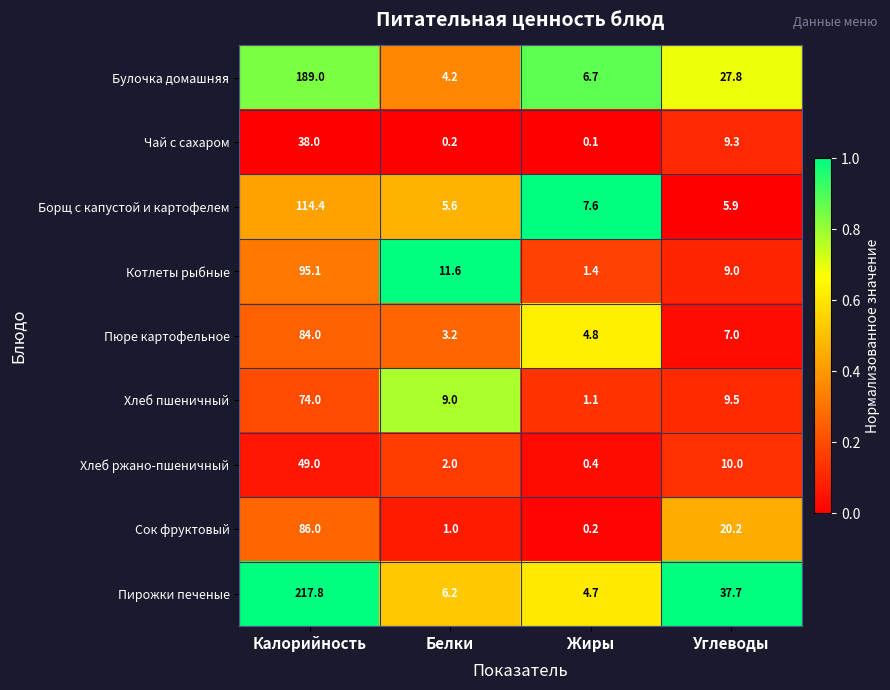

What is the maximum value for Чай с сахаром?

38.0